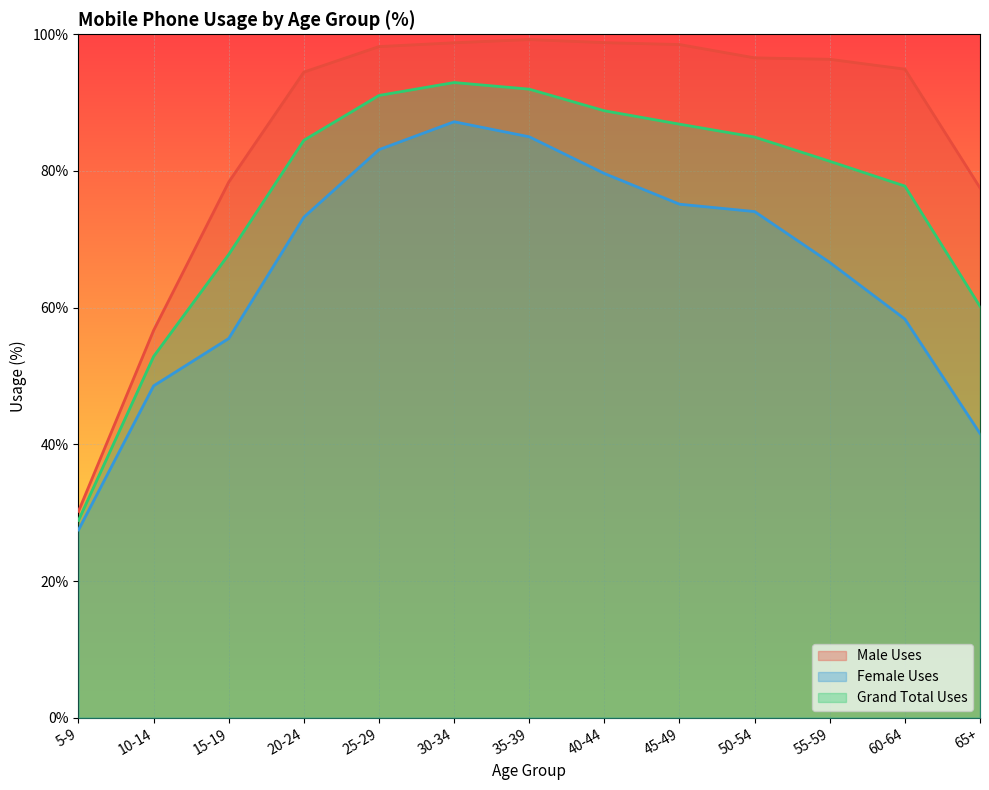

What is the total value across all series at 35-39?

276.2